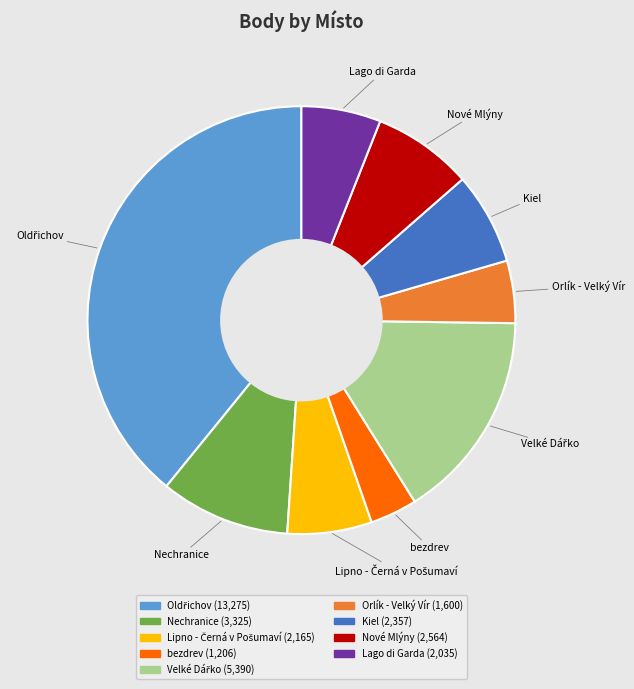

How many slices are in this pie chart?

9